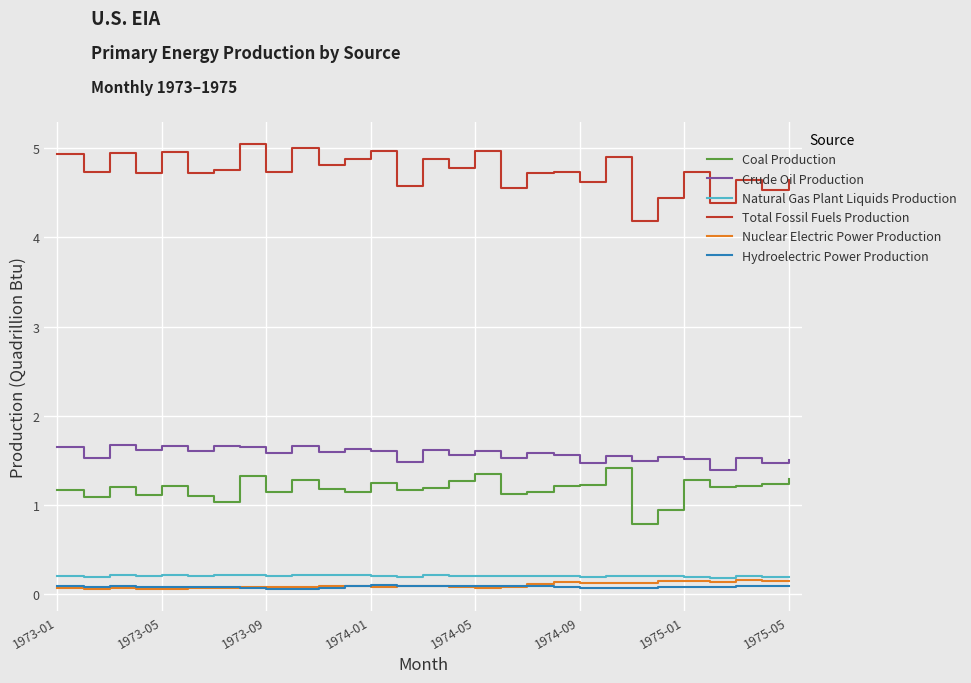

Which series has the largest range (max minus min)?

Total Fossil Fuels Production